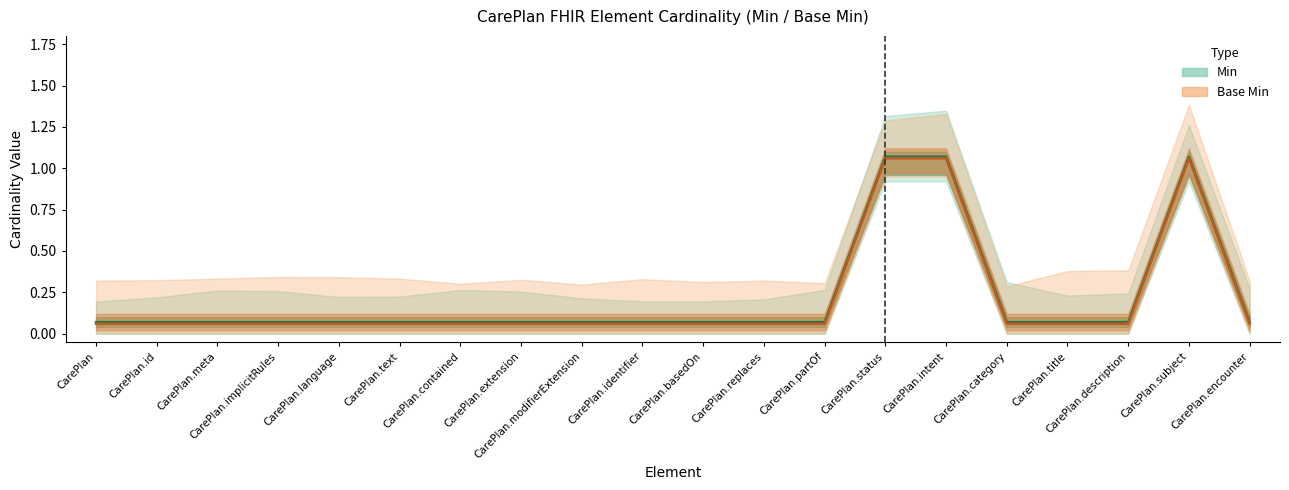

Does the chart have visible grid lines?

No